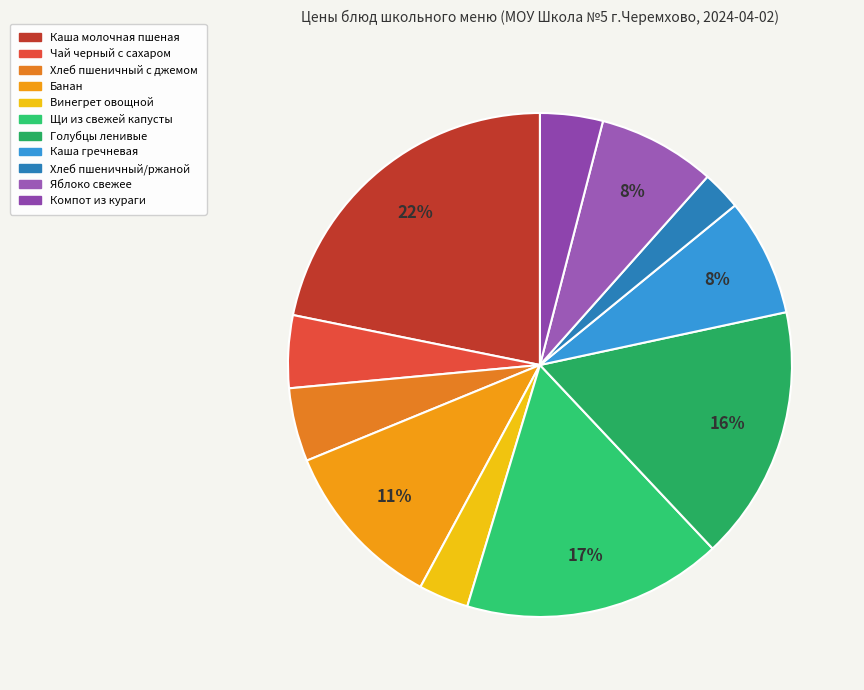

To the nearest percent, what is the average slice percentage?

9%